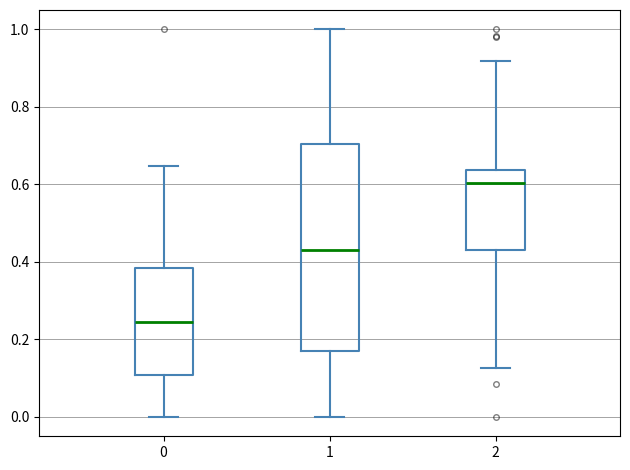

Reading left to right, read every box against the y-axis: the position of its median line, the range the box covers, and the ends of its whiskers. The values are not printed on the chart, so give them approximately, as read against the axis.

0: median 0.24, box 0.10 to 0.38, whiskers 0.00 to 0.64
1: median 0.42, box 0.16 to 0.70, whiskers 0.00 to 1.00
2: median 0.60, box 0.44 to 0.64, whiskers 0.12 to 0.92